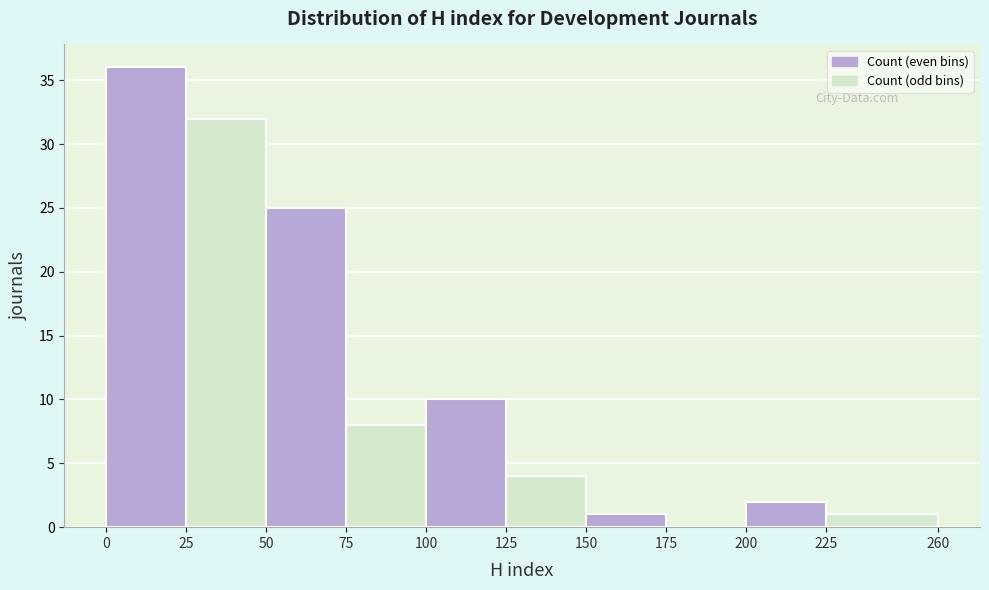

Which range on the x-axis has the tallest bar?

0 to 25